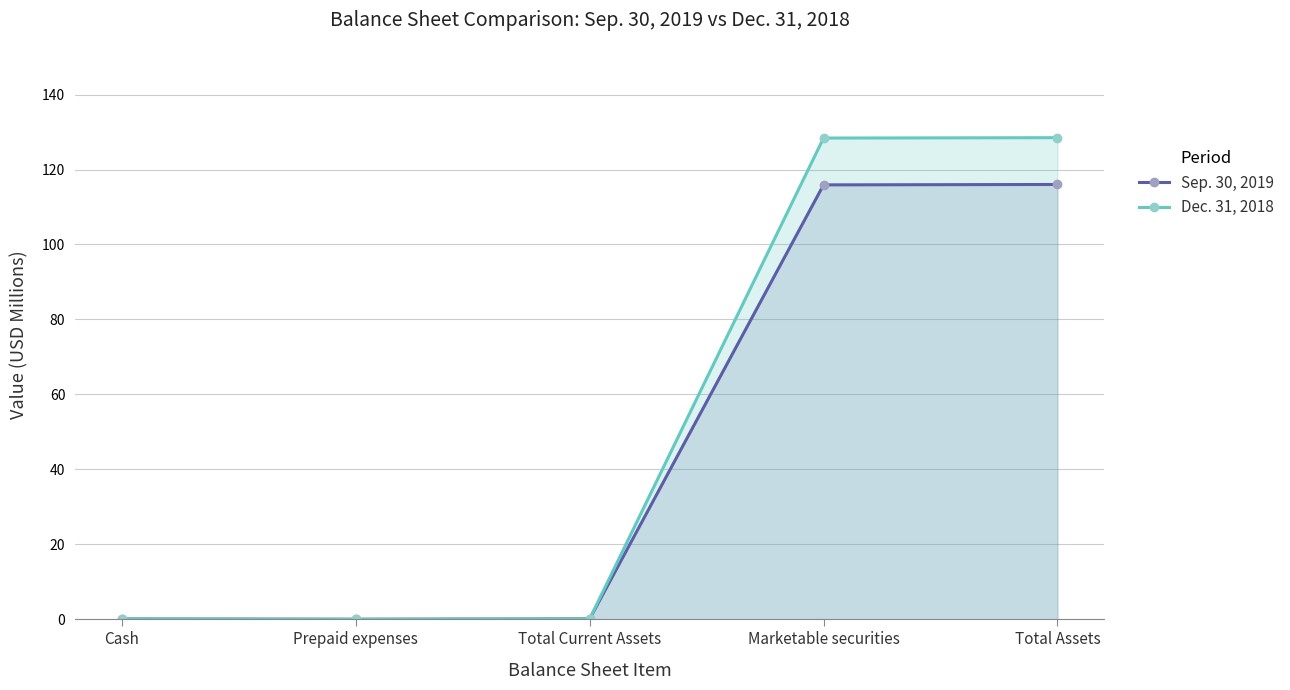

Which series has the largest total across all categories?

Dec. 31, 2018